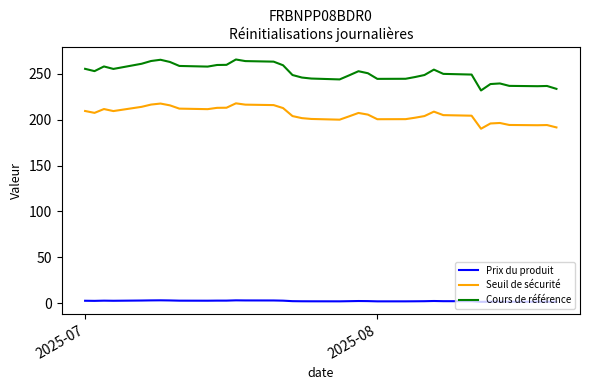

Which series has the widest spread of values?

Cours de référence